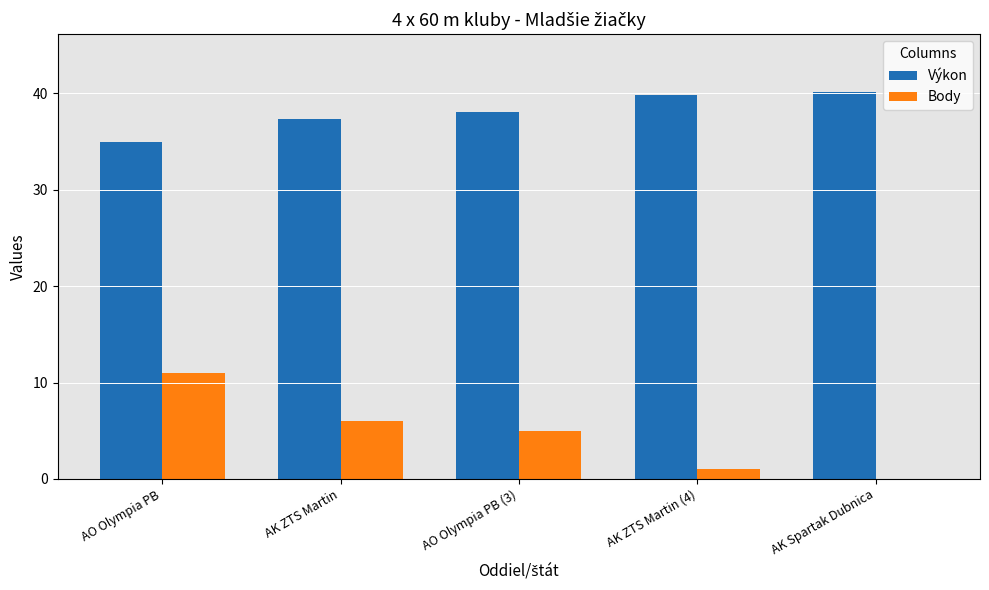

The Výkon series shows 20.9 at AK Spartak Dubnica. True or false?

False